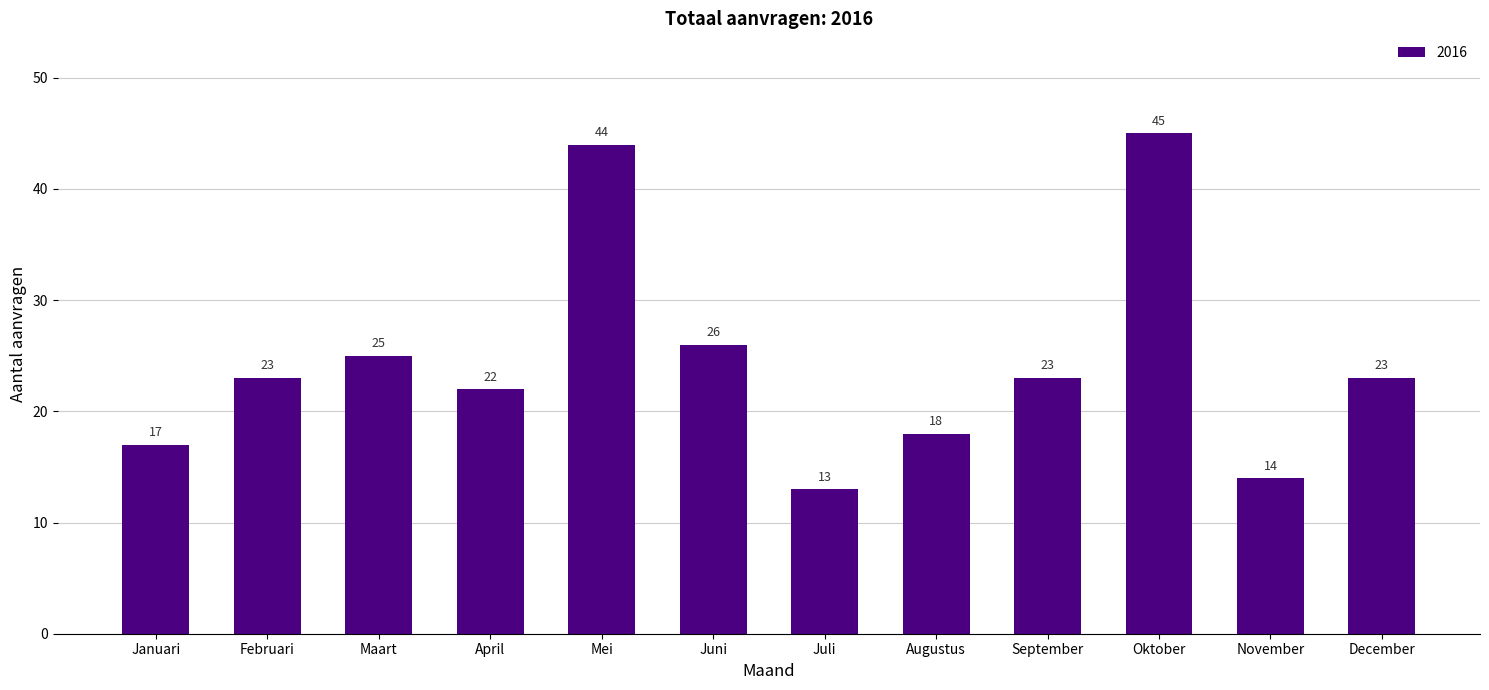

What is the sum of all values?

293